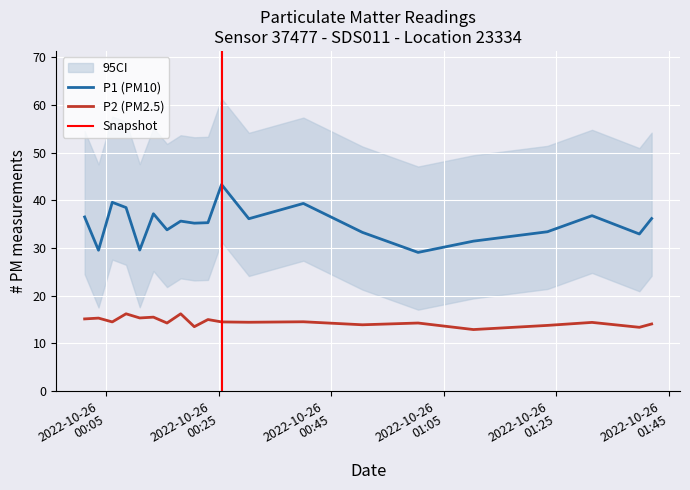

At how many categories does at least one series exceed 25?

20